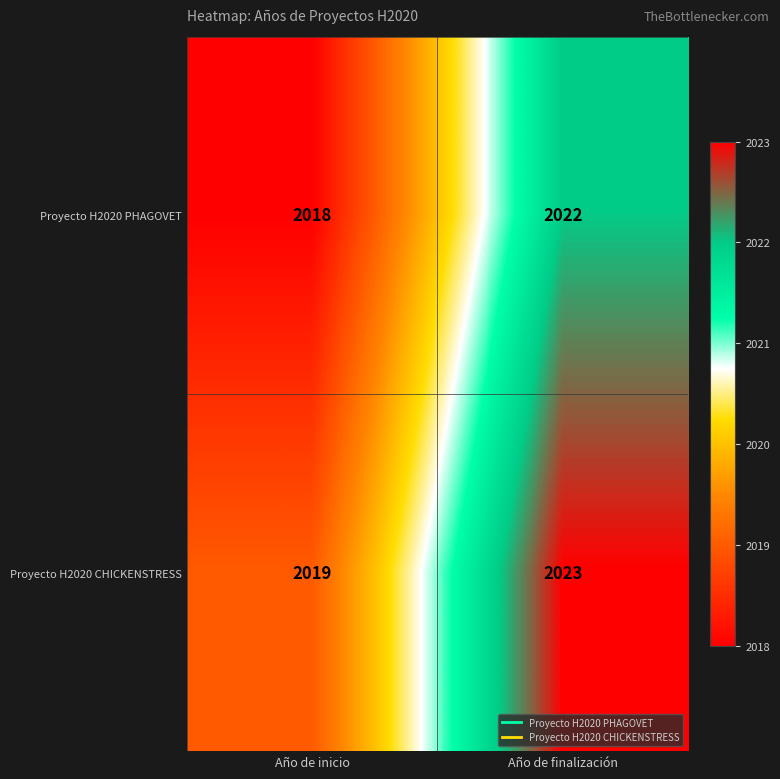

Where is Proyecto H2020 PHAGOVET nearest to the value 2020?

Año de inicio